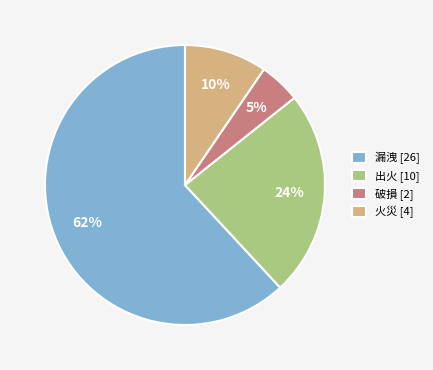

Between 漏洩 [26] and 破損 [2], which is larger?

漏洩 [26]